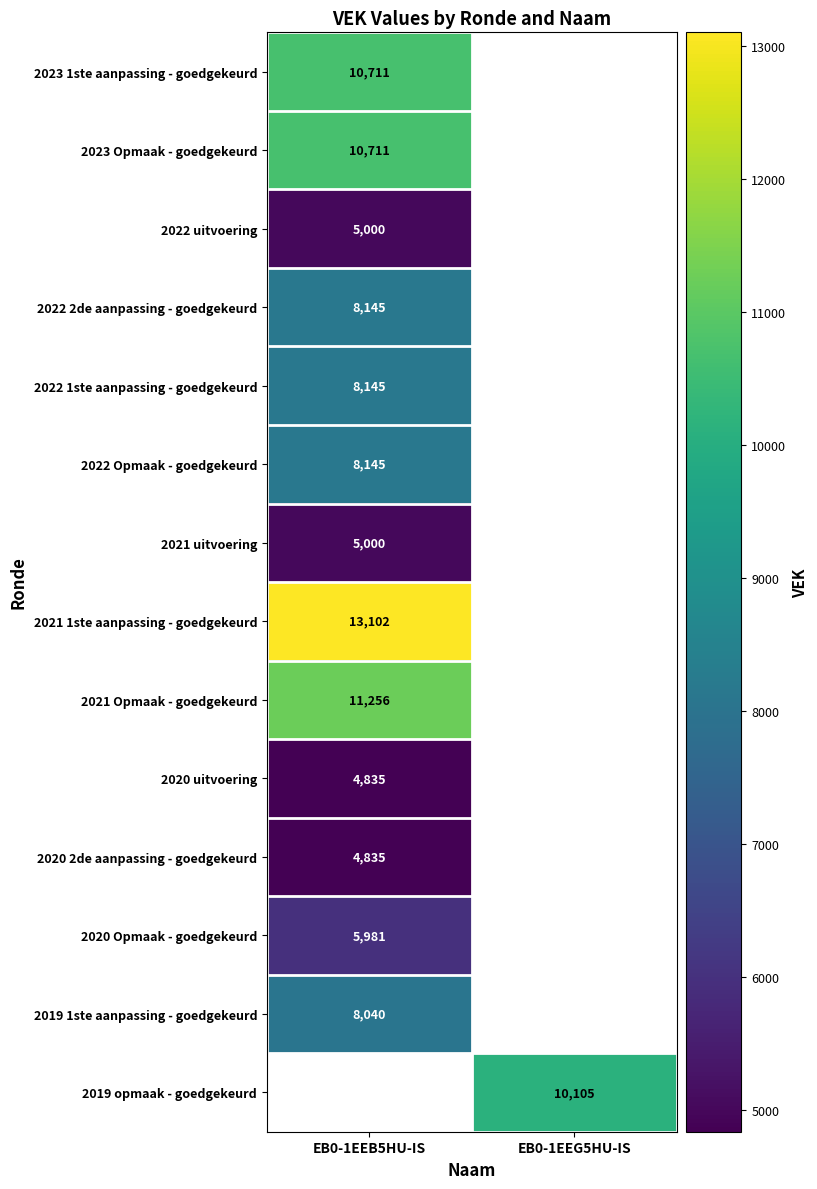

What is the minimum value shown in the chart?

4835.0